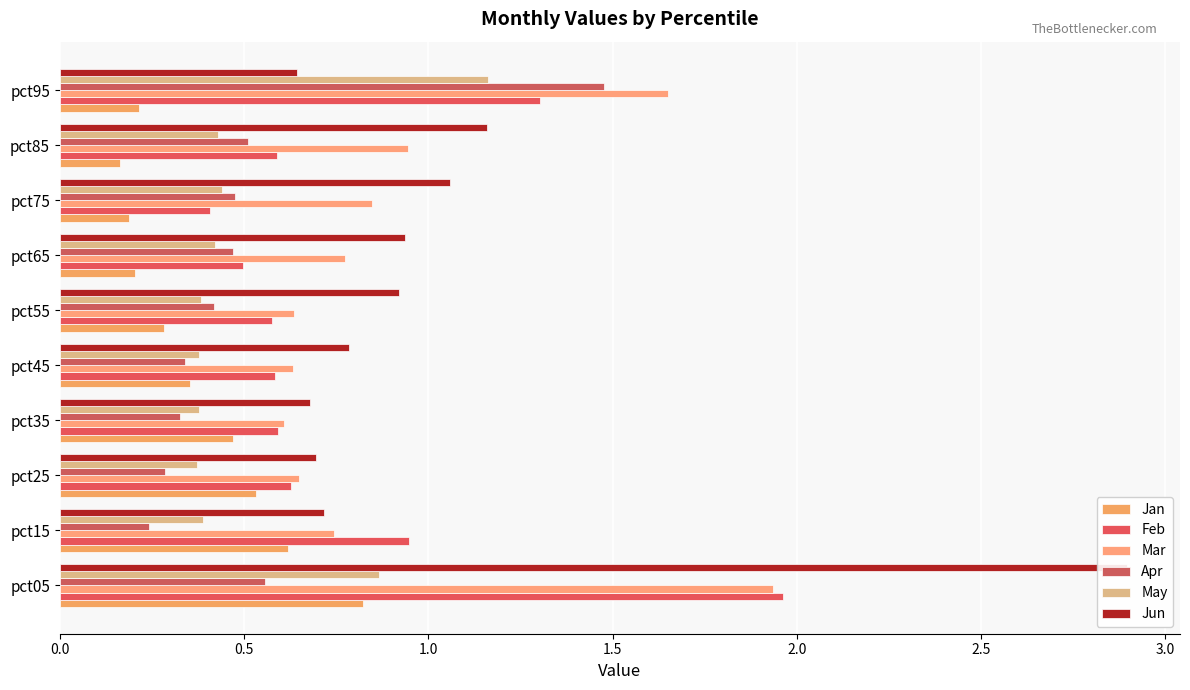

What is the value of the Jan bar at the 3rd from the left?

0.5